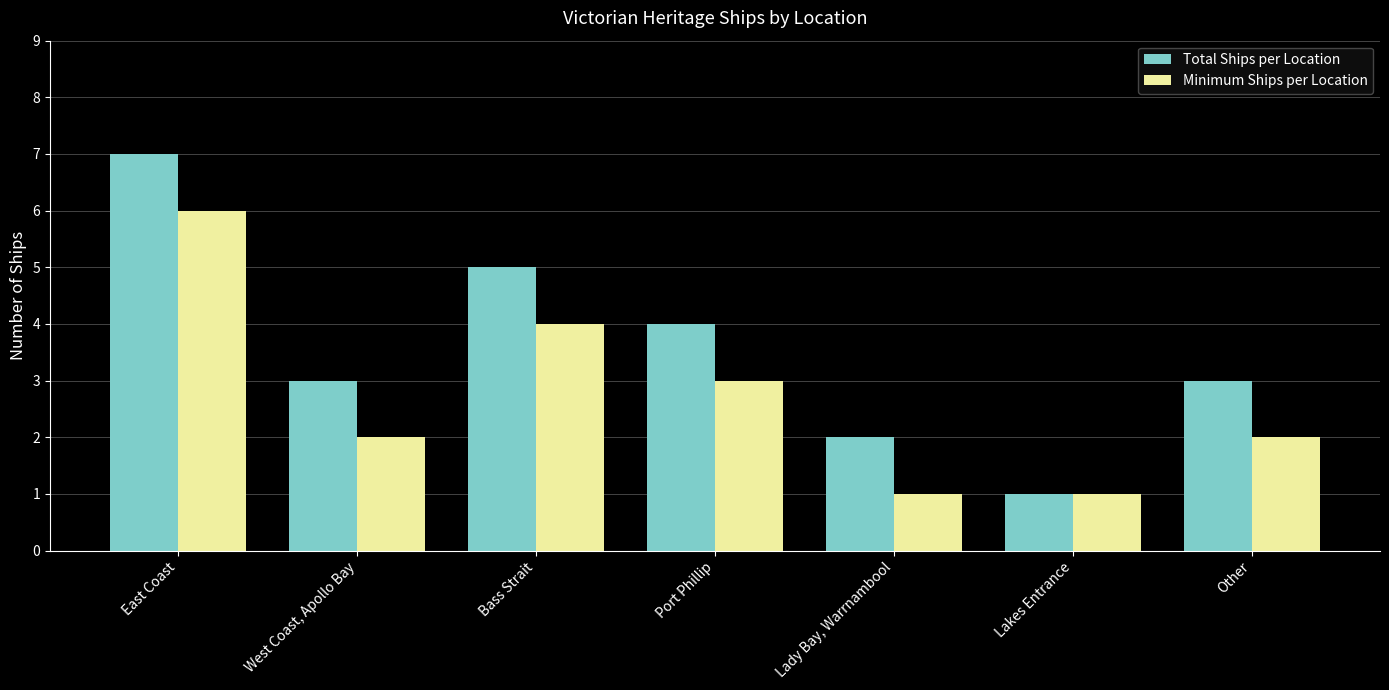

Is the value of Total Ships per Location at Port Phillip greater than the value of Minimum Ships per Location at East Coast?

No